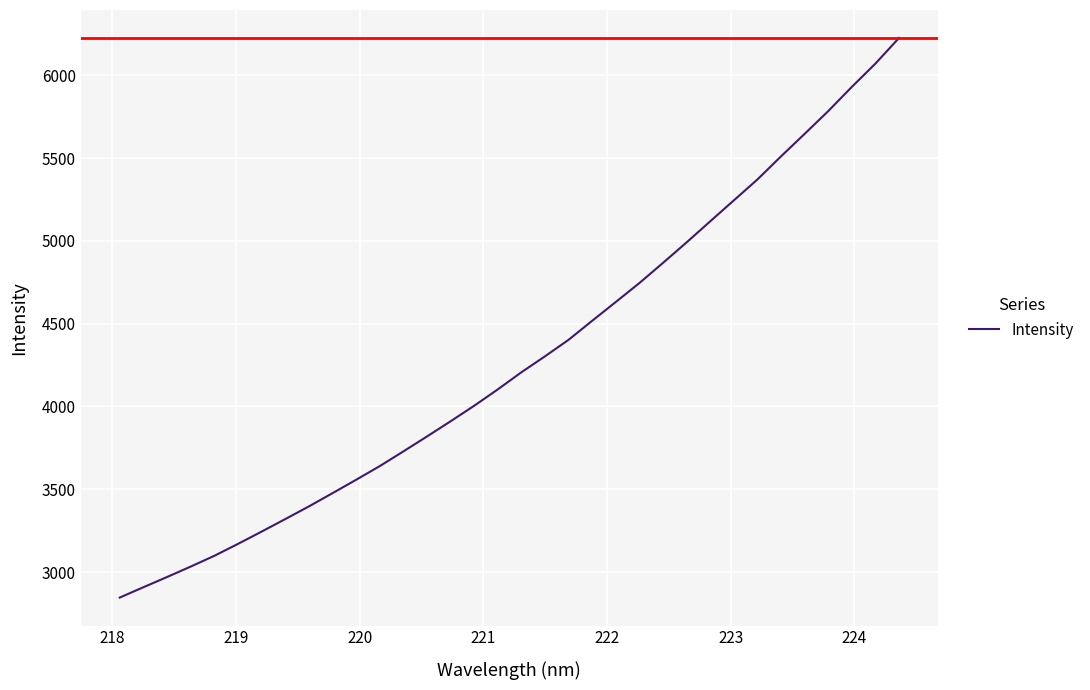

How many series are shown in this chart?

1